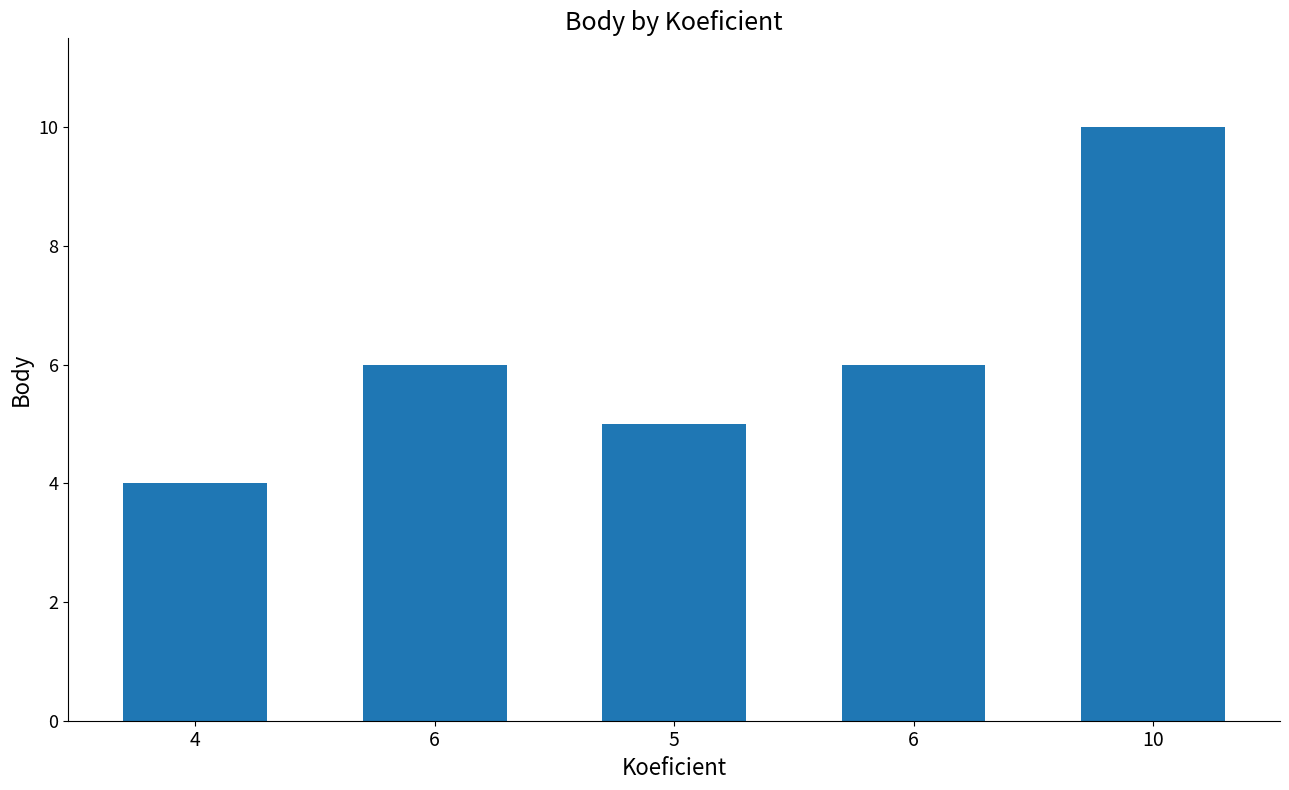

How many bars are there in total?

5